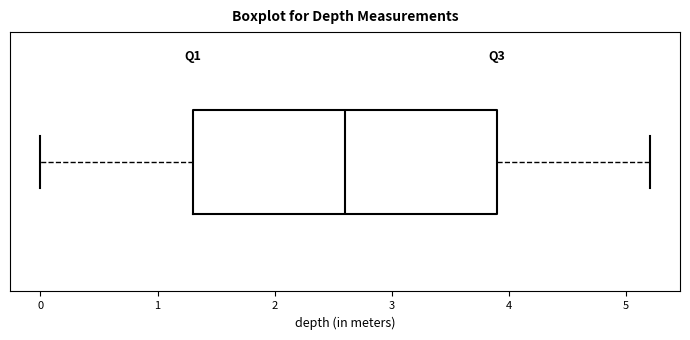

Transcribe this box plot: give where the median line is, the range the box spans, and where the two whiskers end, as read against the x-axis. The values are not printed on the chart, so give them approximately, as read against the axis.

median 2.6, box 1.3 to 3.9, whiskers 0.0 to 5.2